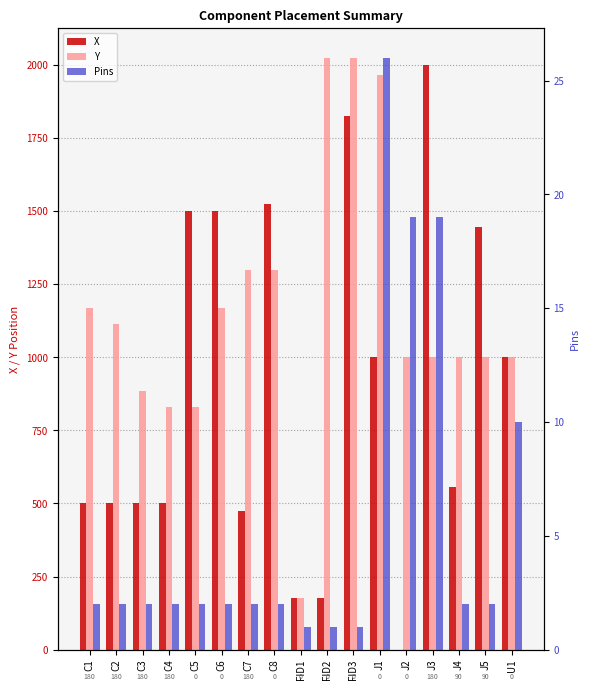

Reading left to right, transcribe all the data shown in this chart.

X: 500	500	500	500	1500	1500	475	1525	175	175	1825	1000	0	2000	555	1445	1000
Y: 1170	1115	885	830	830	1170	1300	1300	175	2025	2025	1965	1000	1000	1000	1000	1000
Pins: 2	2	2	2	2	2	2	2	1	1	1	26	19	19	2	2	10